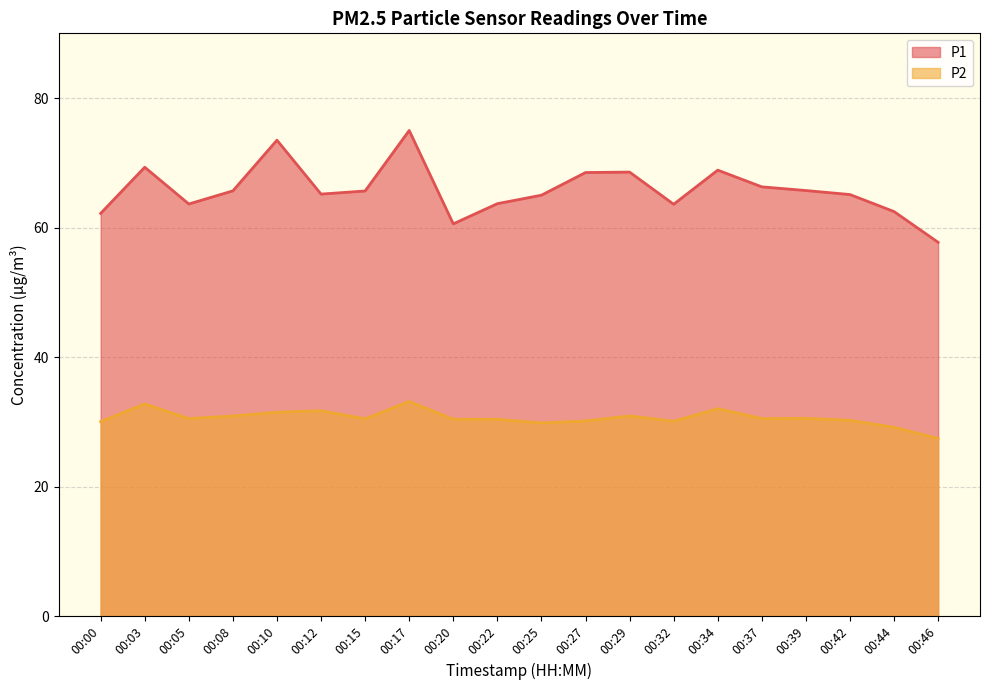

Which series has the largest range (max minus min)?

P1